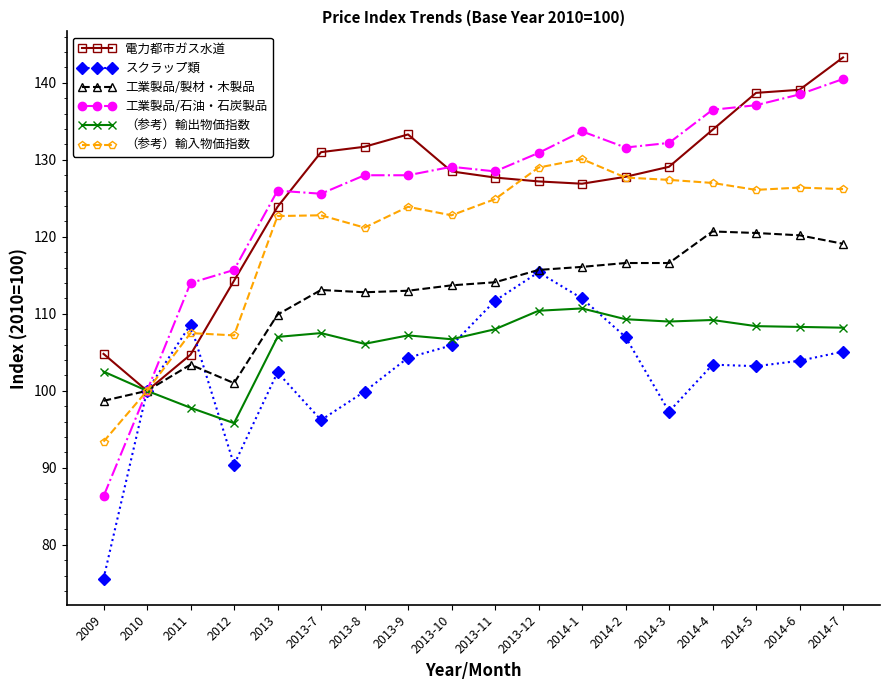

List the series in order of their peak value, highest first.

電力都市ガス水道, 工業製品/石油・石炭製品, （参考）輸入物価指数, 工業製品/製材・木製品, スクラップ類, （参考）輸出物価指数